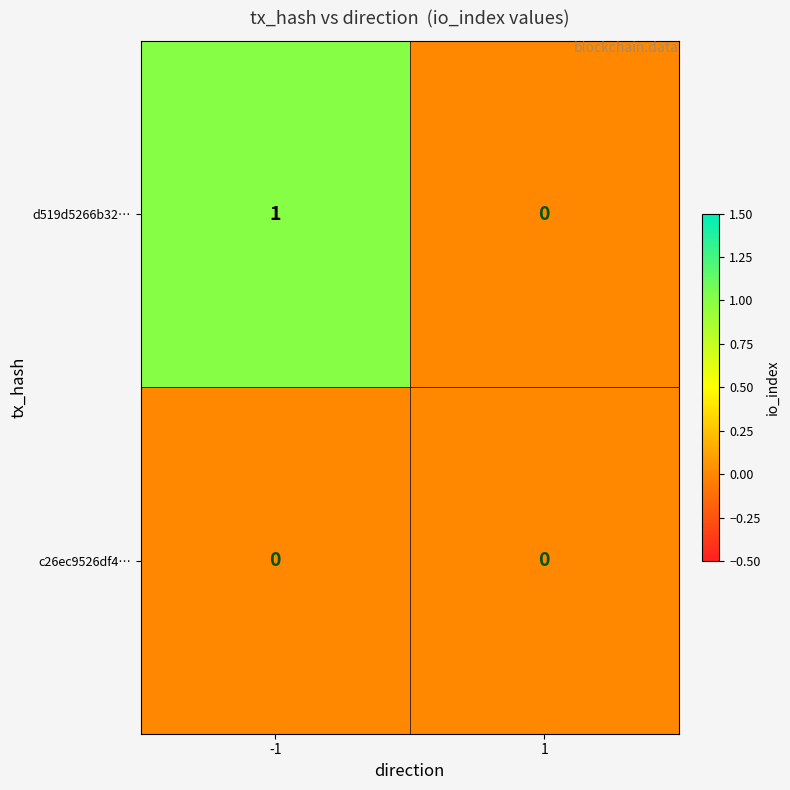

Rank the categories by d519d5266b32… value from highest to lowest.

-1, 1